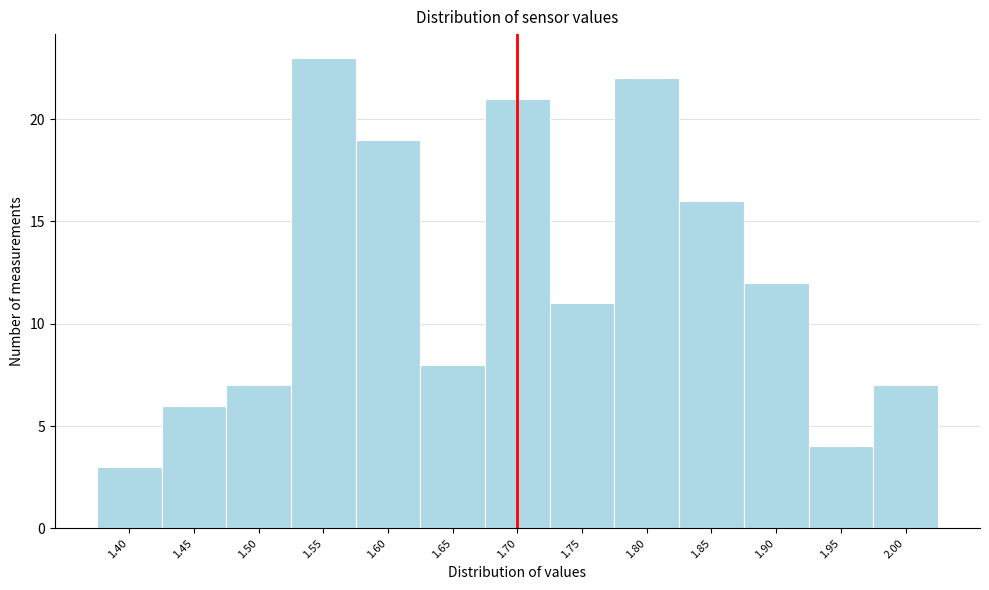

Reading left to right, transcribe this chart: for each bar, give the range it covers on the x-axis and its height. The values are not printed on the chart, so give them approximately, as read against the axis.

1.375 to 1.425: 3
1.425 to 1.475: 6
1.475 to 1.525: 7
1.525 to 1.575: 23
1.575 to 1.625: 19
1.625 to 1.675: 8
1.675 to 1.725: 21
1.725 to 1.775: 11
1.775 to 1.825: 22
1.825 to 1.875: 16
1.875 to 1.925: 12
1.925 to 1.975: 4
1.975 to 2.025: 7